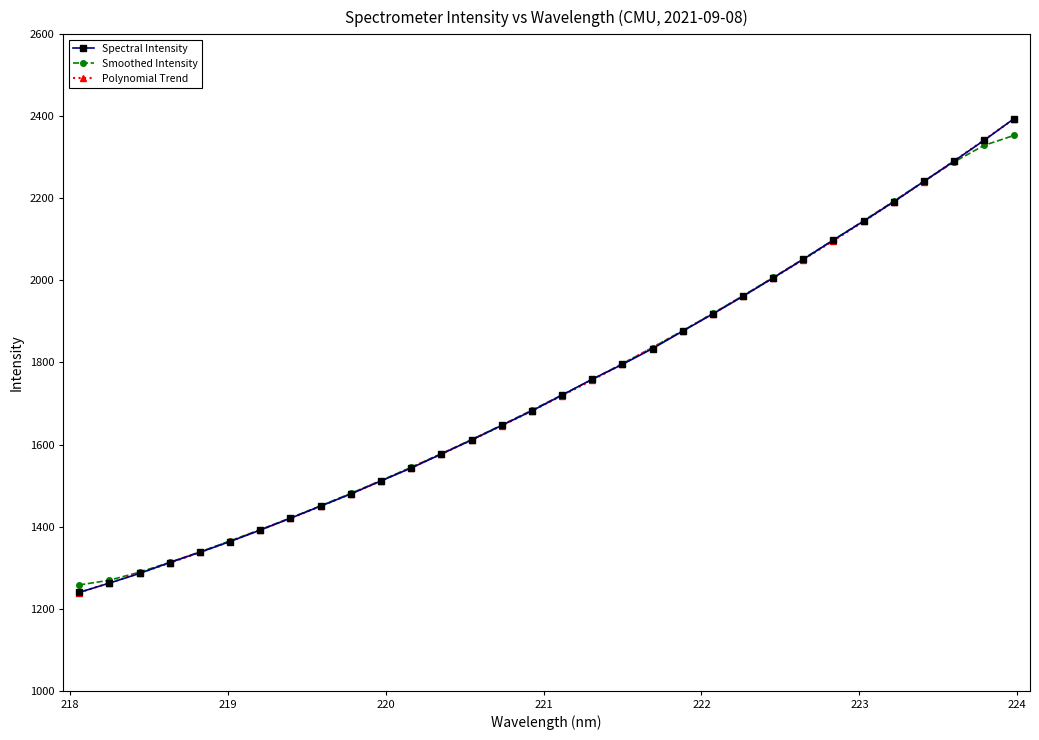

How many data points in Spectral Intensity are above 1720?

16